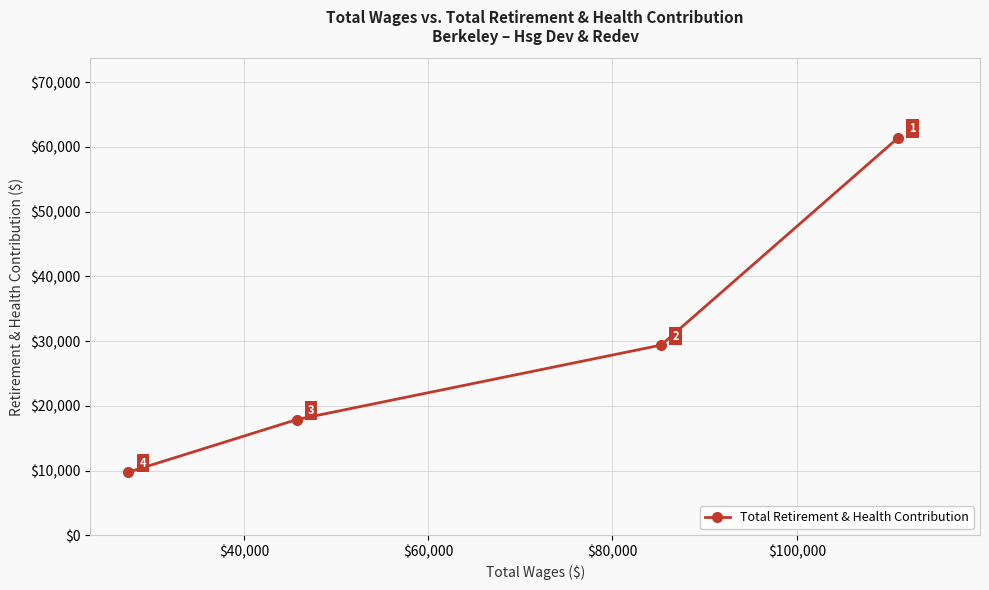

Count the values in the range 17880 to 61401.

3